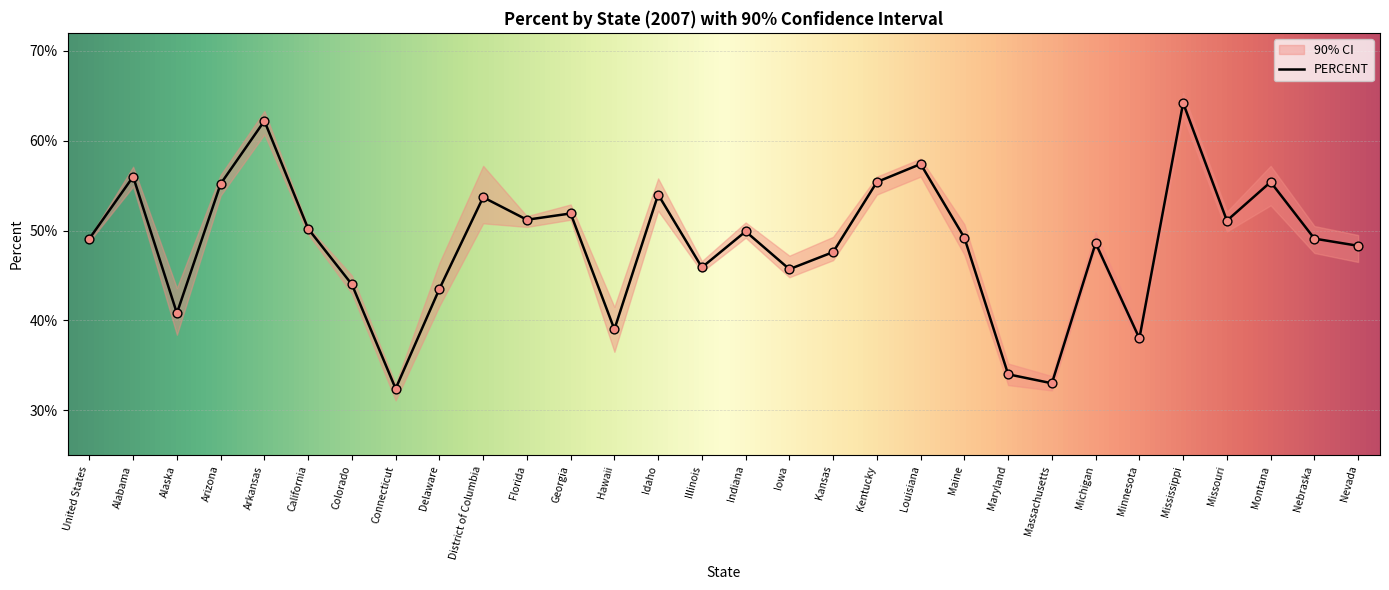

Which series has the widest spread of Y values?

PERCENT